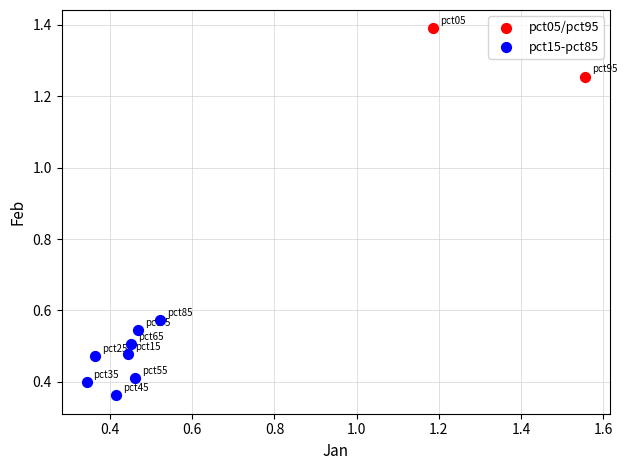

Which series contains the highest Y value?

pct05/pct95